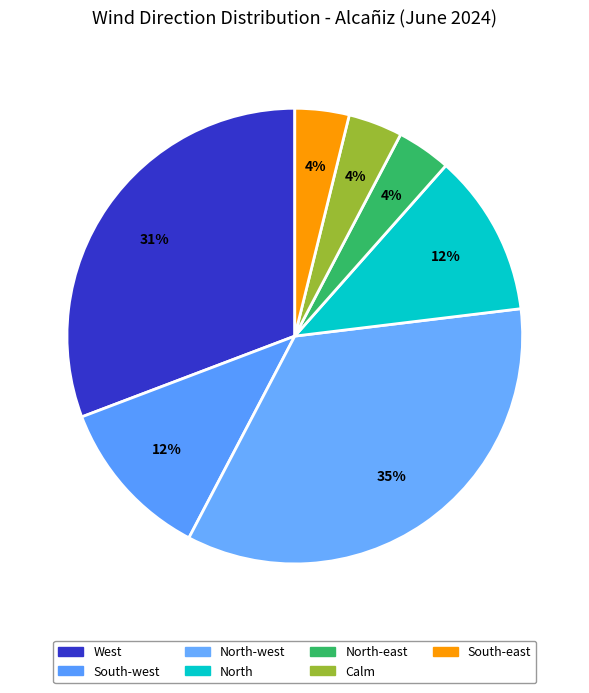

Combined, what portion of the pie is South-east and Calm?

7.7%